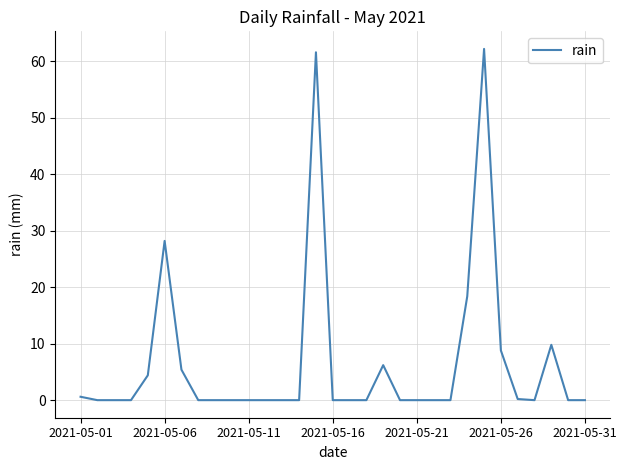

What is the maximum value shown in the chart?

62.2